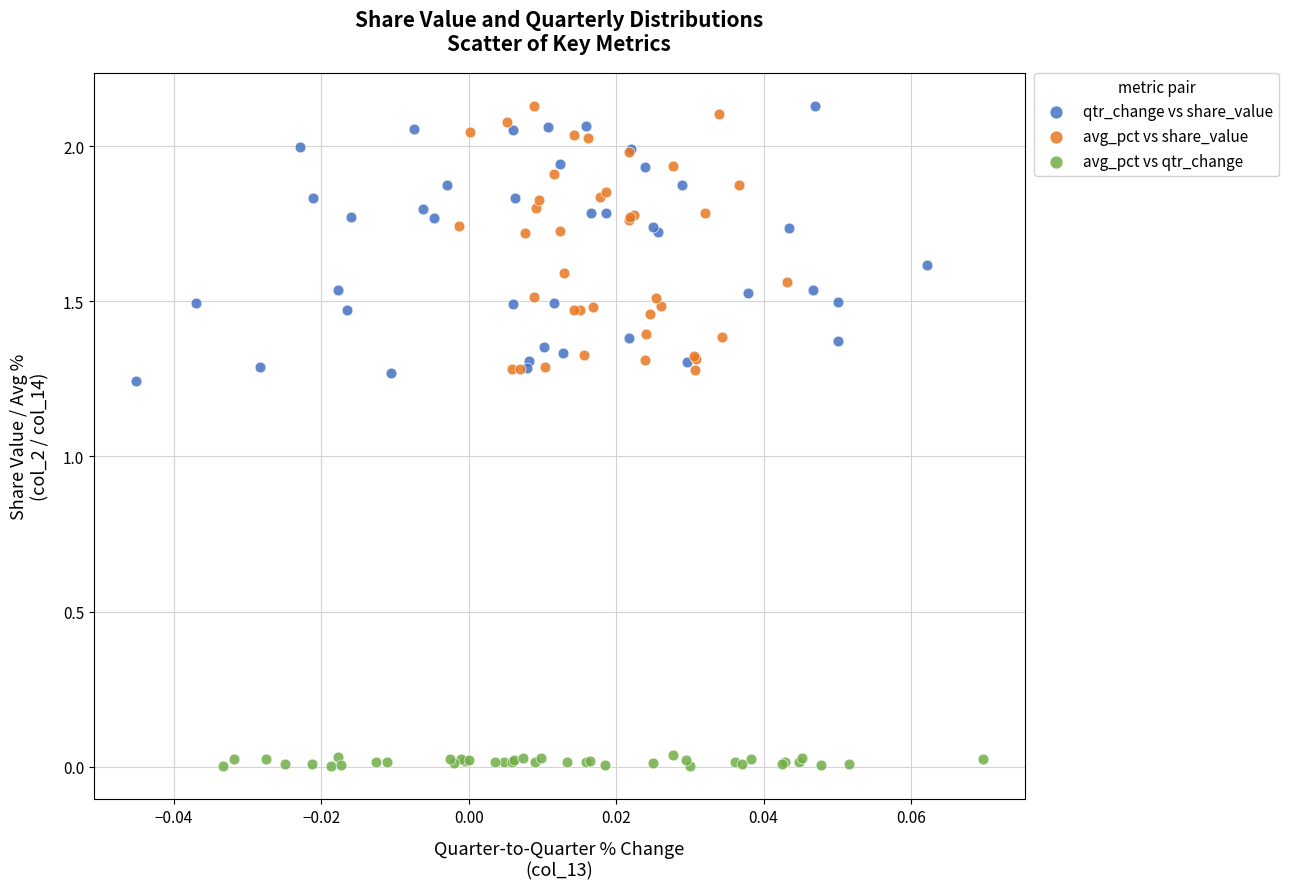

Which series contains the lowest Y value?

avg_pct vs qtr_change